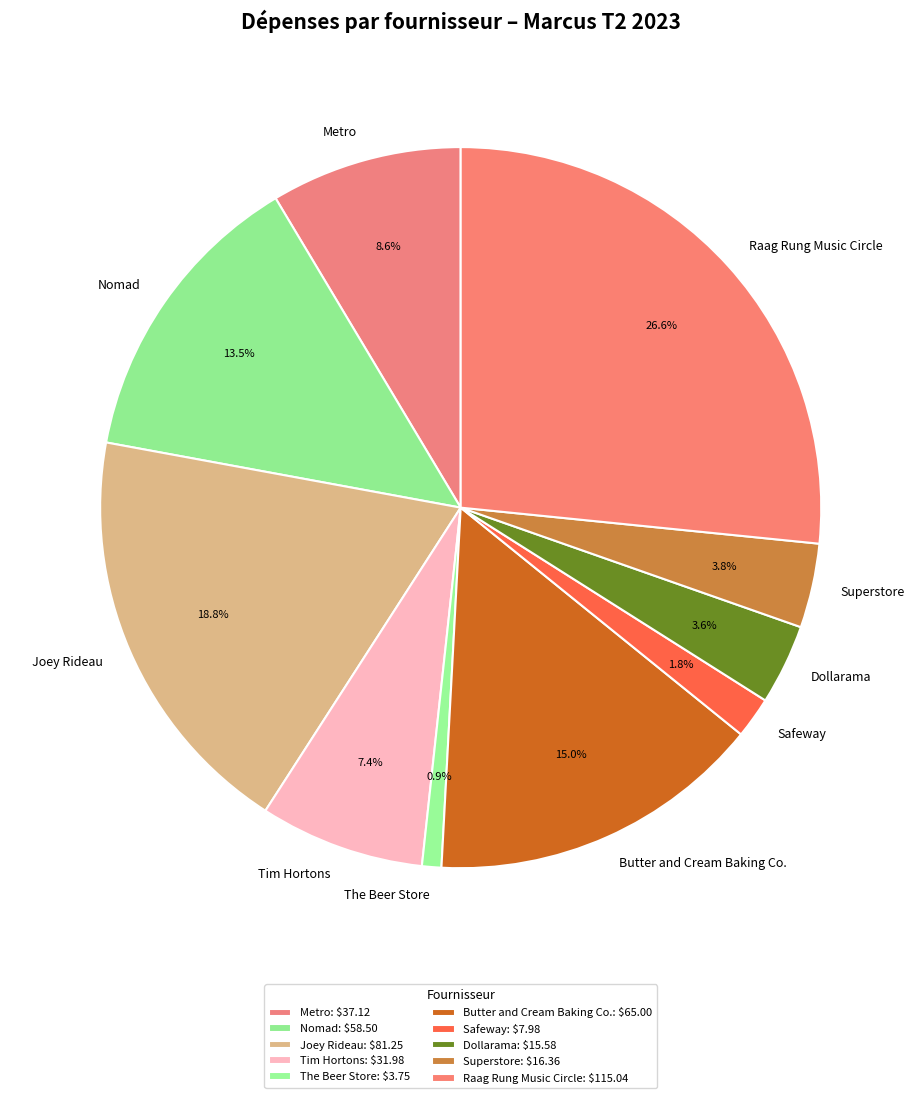

The The Beer Store slice represents 1% of the pie. True or false?

True